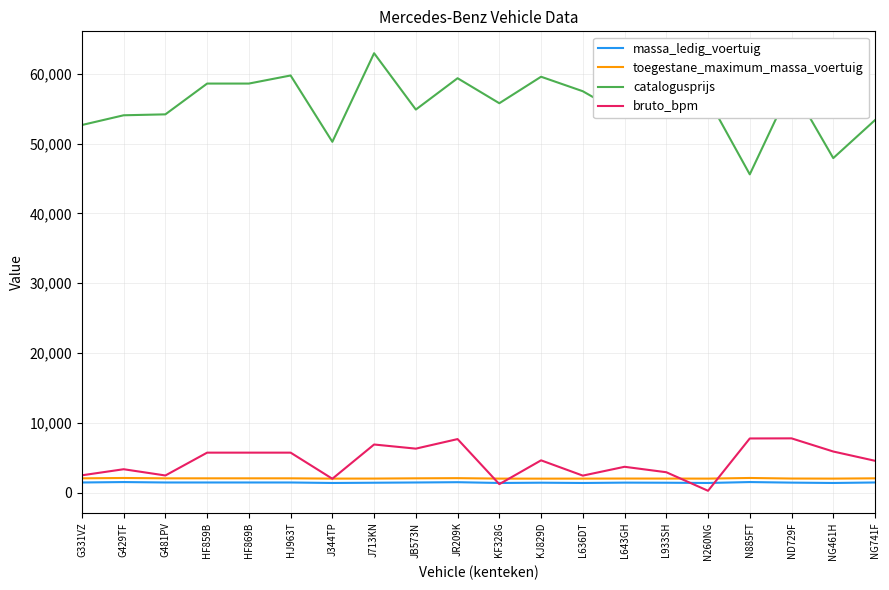

True or false: toegestane_maximum_massa_voertuig and catalogusprijs cross at least once.

False